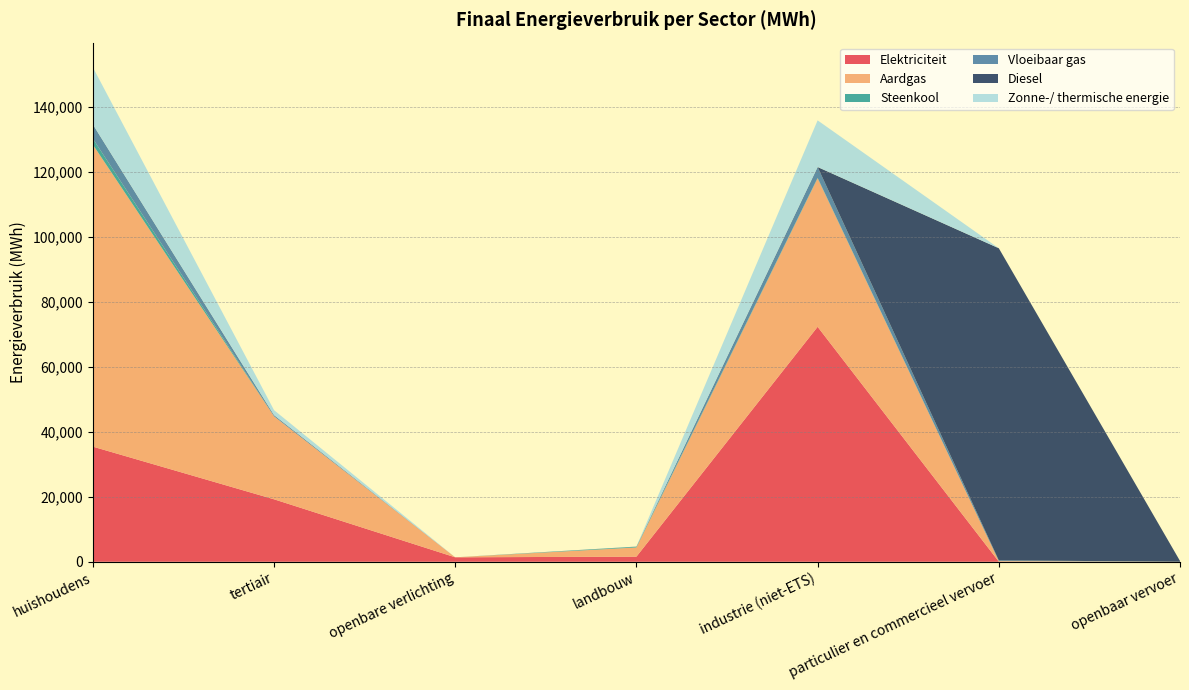

Reading right to left, what are all the values shown in this chart?

Elektriciteit: 0.0	47.2	72269.2	1579.4	1365.8	19211.6	35409.3
Aardgas: 0.0	166.7	45676.0	2818.8	0.0	25529.1	92894.0
Steenkool: 0.0	0.0	144.8	228.8	0.0	0.0	1837.1
Vloeibaar gas: 0.0	236.9	3327.3	46.4	0.0	370.9	4372.2
Diesel: 251.9	95986.3	0.0	0.0	0.0	0.0	0.0
Zonne-/ thermische energie: 0.0	0.0	14350.6	0.0	0.0	1514.1	17566.4